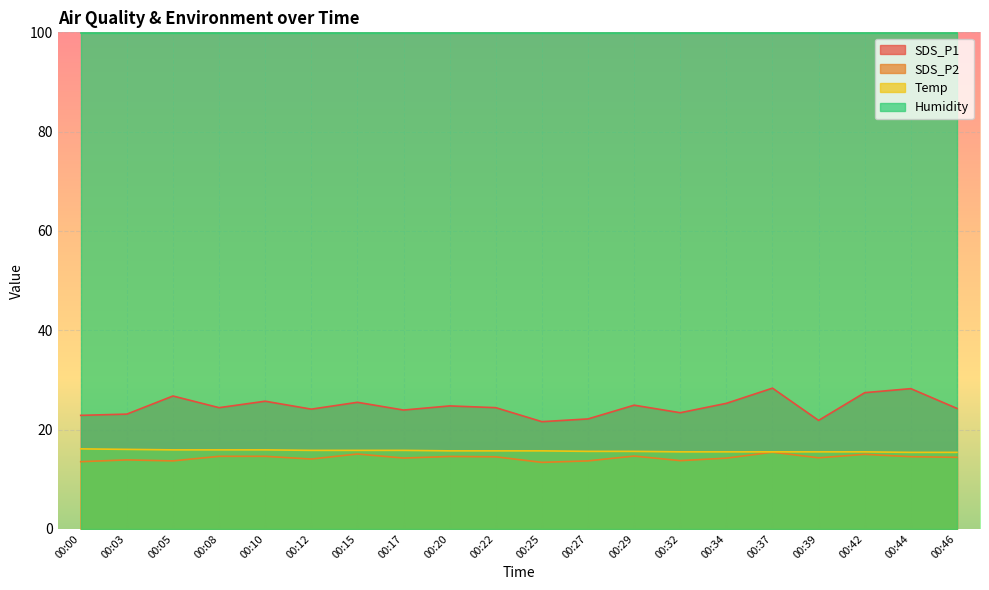

Which series has the largest total across all categories?

Humidity